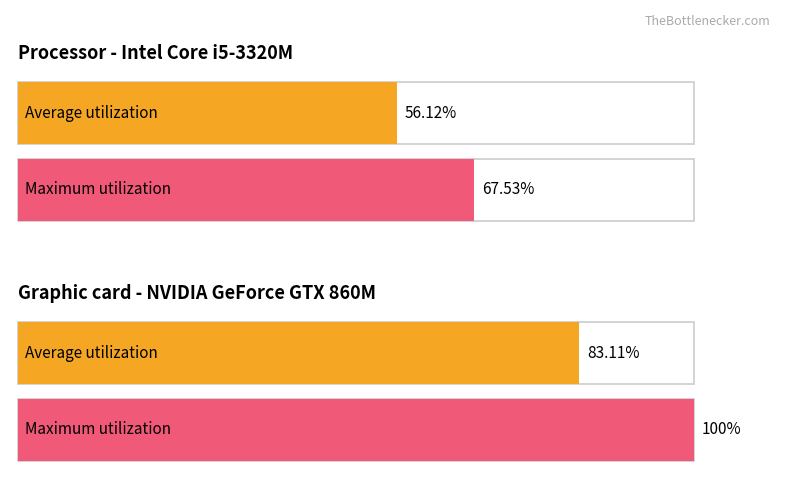

What are all the series names shown in the legend?

Average utilization, Maximum utilization